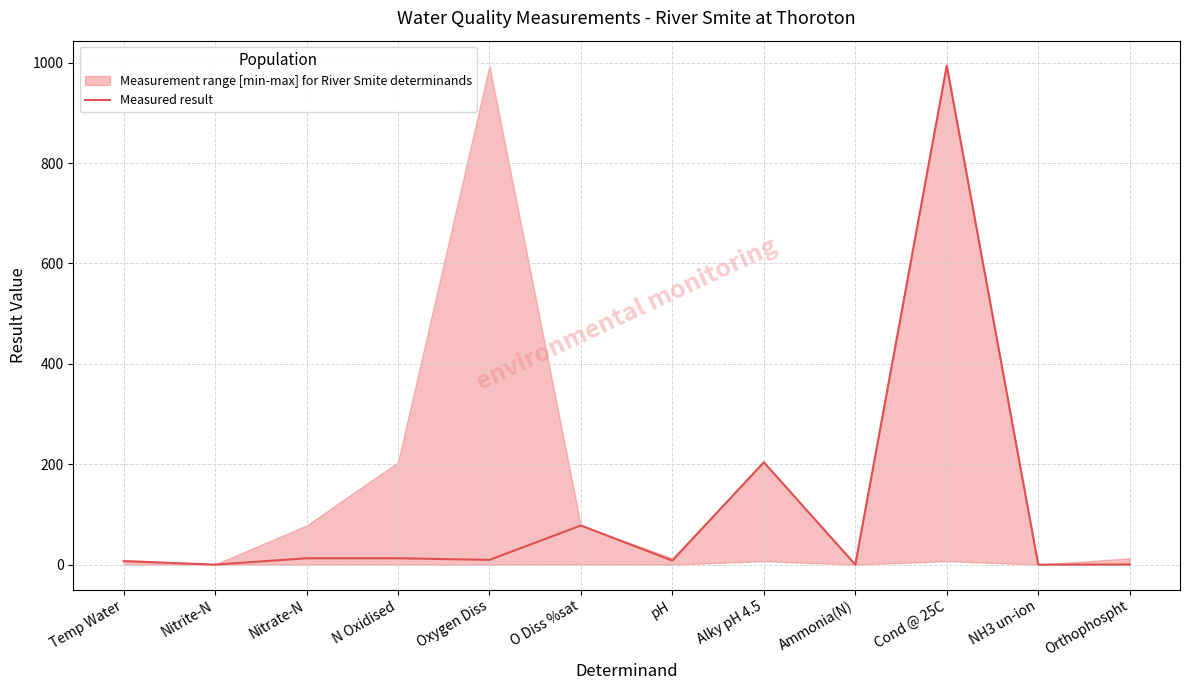

Read the value at Temp Water.

6.9